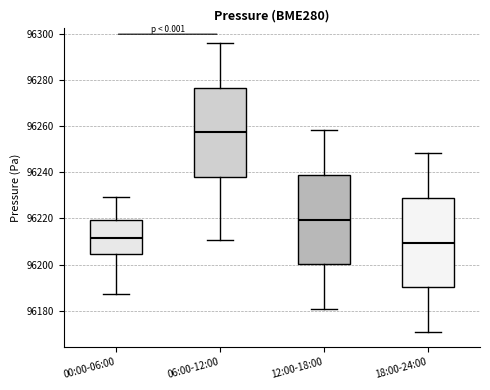

Reading left to right, read every box against the y-axis: the position of its median line, the range the box covers, and the ends of its whiskers. The values are not printed on the chart, so give them approximately, as read against the axis.

00:00-06:00: median 96212, box 96204 to 96220, whiskers 96188 to 96230
06:00-12:00: median 96258, box 96238 to 96276, whiskers 96210 to 96296
12:00-18:00: median 96220, box 96200 to 96238, whiskers 96180 to 96258
18:00-24:00: median 96210, box 96190 to 96228, whiskers 96170 to 96248